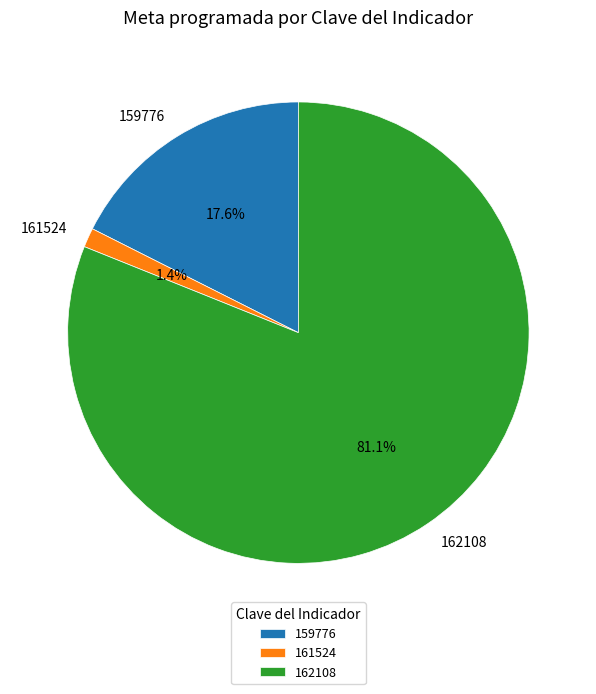

Between 159776 and 162108, which is larger?

162108